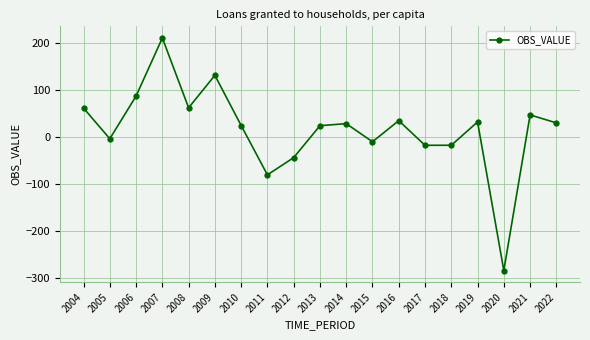

At which label does the data first exceed 29?

2004